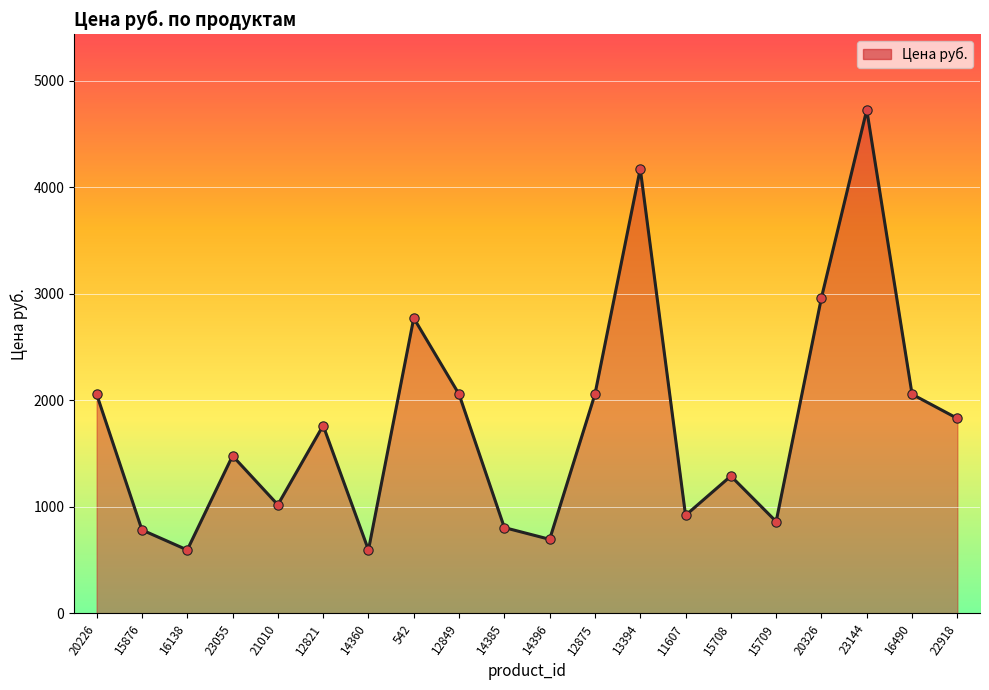

Which has a higher value, 542 or 12875?

542